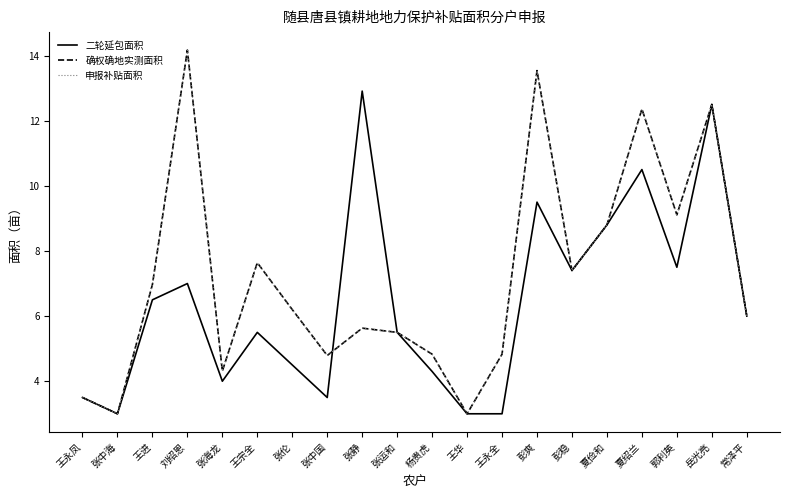

Does the chart display data point markers on the line(s)?

No